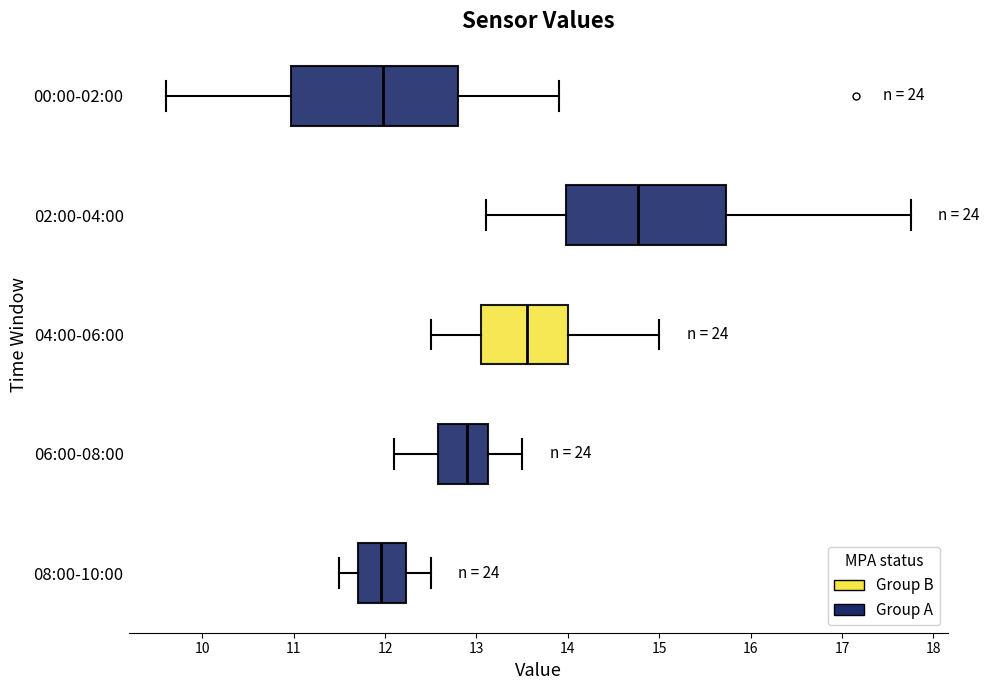

Where is the right edge of the box for 06:00-08:00 on the x-axis? The values are not printed on the chart, so give them approximately, as read against the axis.

13.1